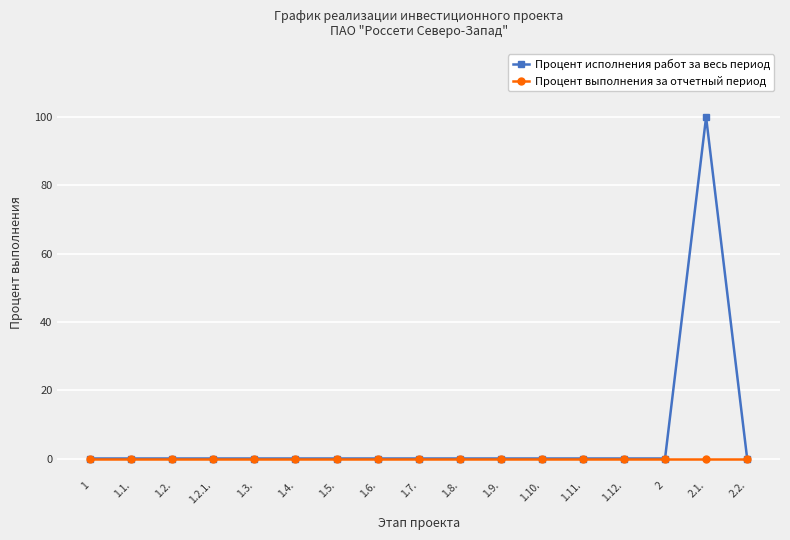

Reading left to right, what are all the values shown in this chart?

Процент исполнения работ за весь период: 1=0	1.1.=0	1.2.=0	1.2.1.=0	1.3.=0	1.4.=0	1.5.=0	1.6.=0	1.7.=0	1.8.=0	1.9.=0	1.10.=0	1.11.=0	1.12.=0	2=0	2.1.=100	2.2.=0
Процент выполнения за отчетный период: 1=0	1.1.=0	1.2.=0	1.2.1.=0	1.3.=0	1.4.=0	1.5.=0	1.6.=0	1.7.=0	1.8.=0	1.9.=0	1.10.=0	1.11.=0	1.12.=0	2=0	2.1.=0	2.2.=0